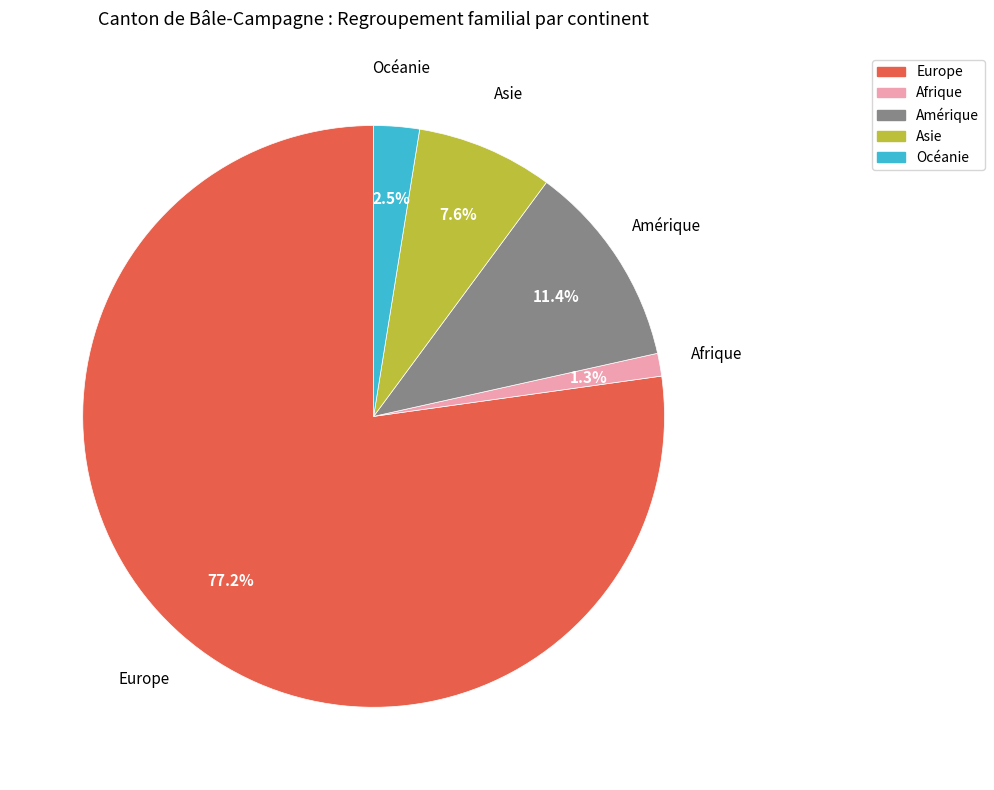

Which slice is the largest?

Europe